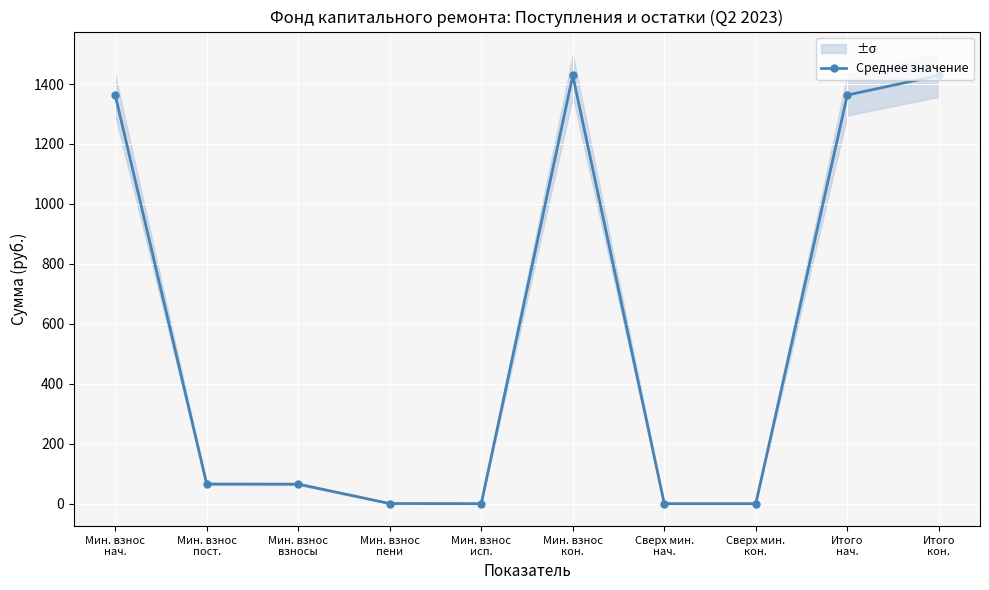

List the labels in order of value, largest first.

Мин. взнос
кон., Итого
кон., Мин. взнос
нач., Итого
нач., Мин. взнос
пост., Мин. взнос
взносы, Мин. взнос
пени, Мин. взнос
исп., Сверх мин.
нач., Сверх мин.
кон.